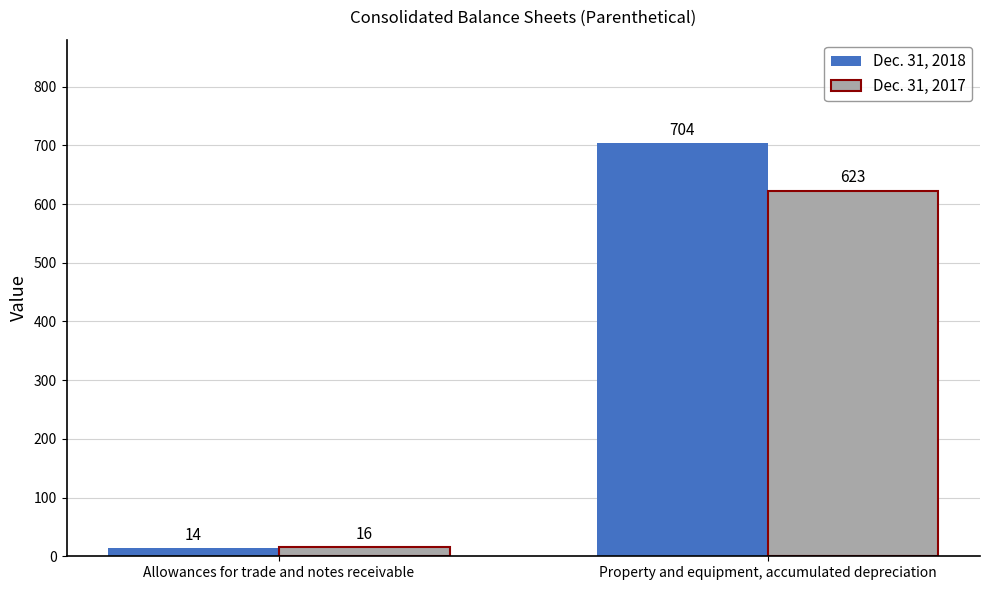

What is the value of the Dec. 31, 2018 bar at the 1st from the left?

14